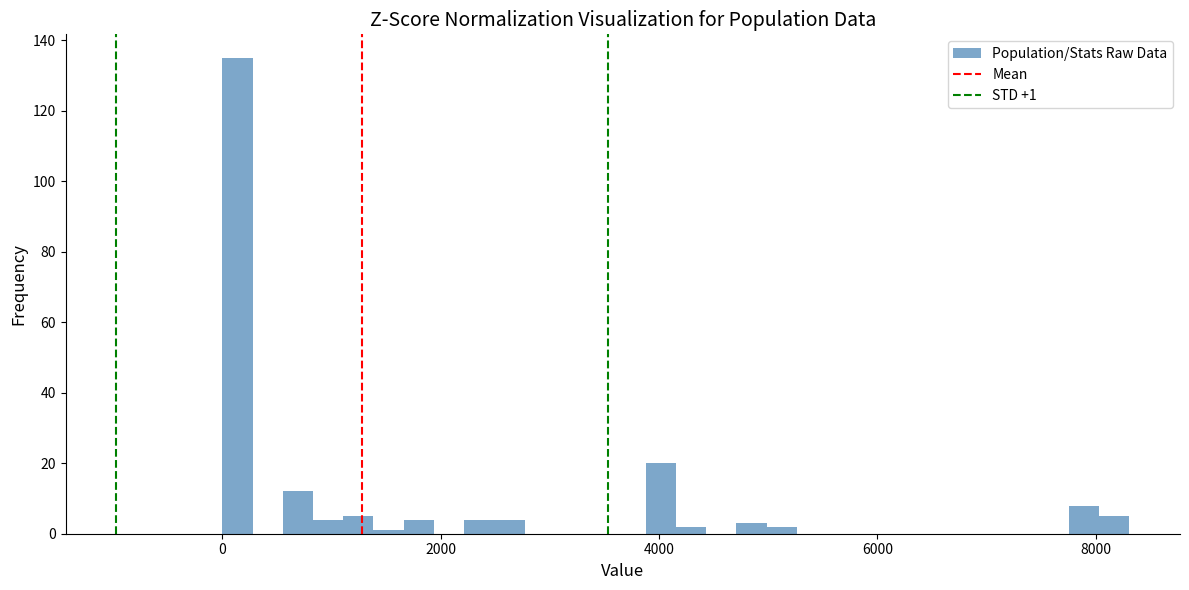

Around what value on the x-axis is the tallest bar? Give the approximate position of its centre, as read against the axis.

200